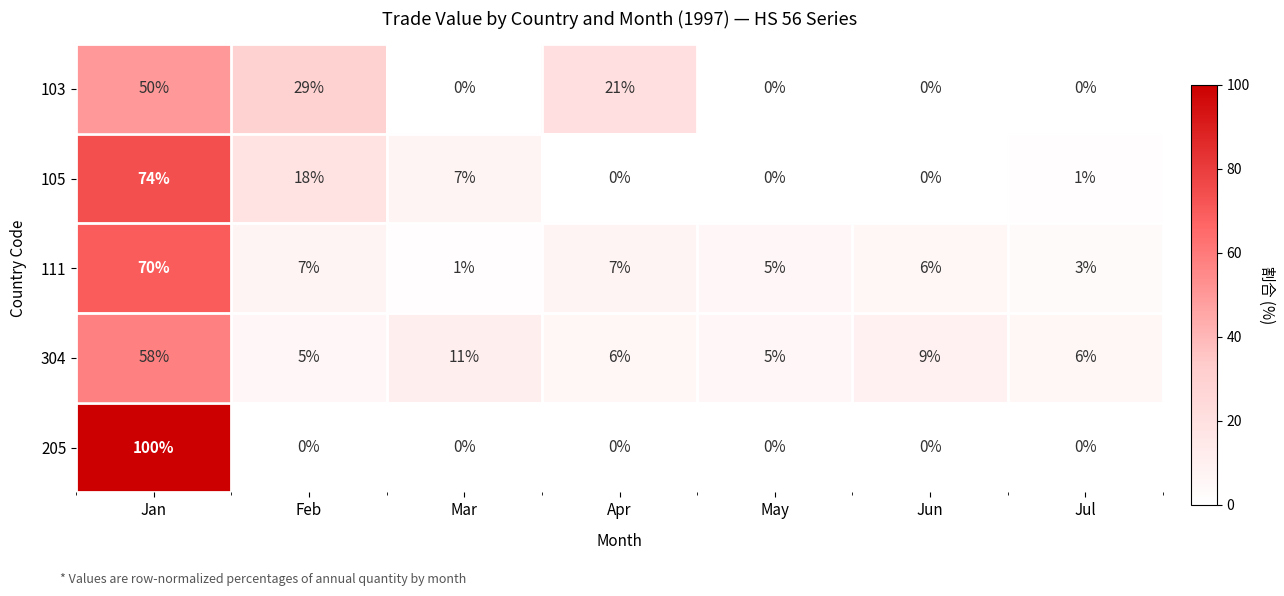

At which label does 304 first exceed 6?

Jan